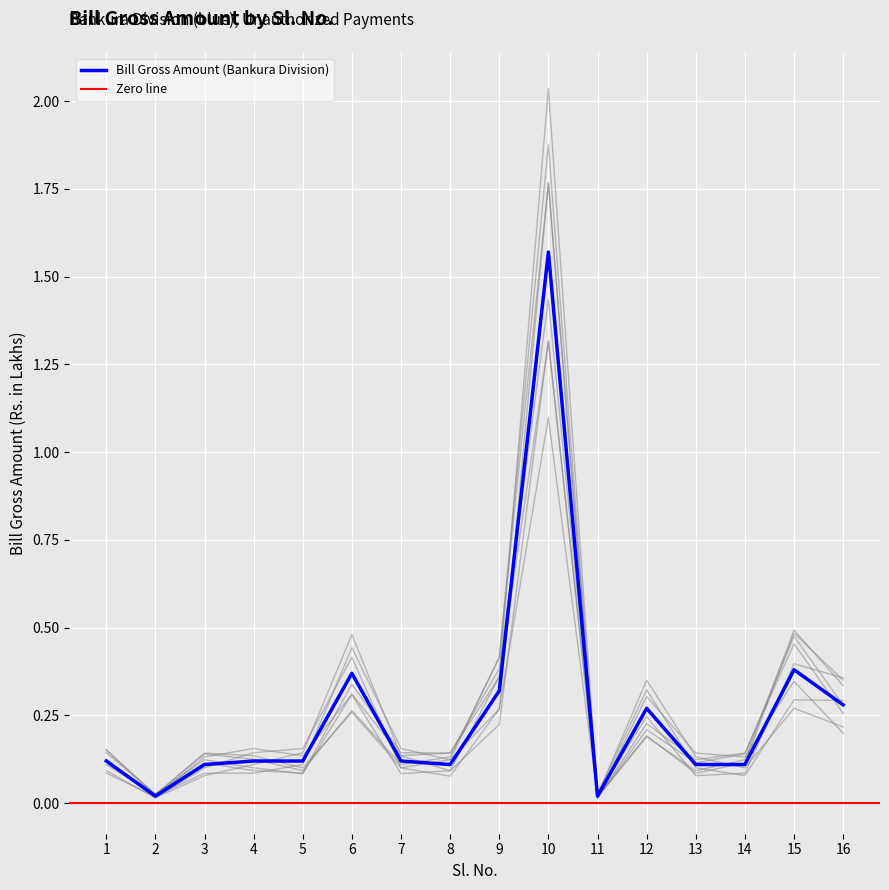

The value at 15 is 0.4. True or false?

True